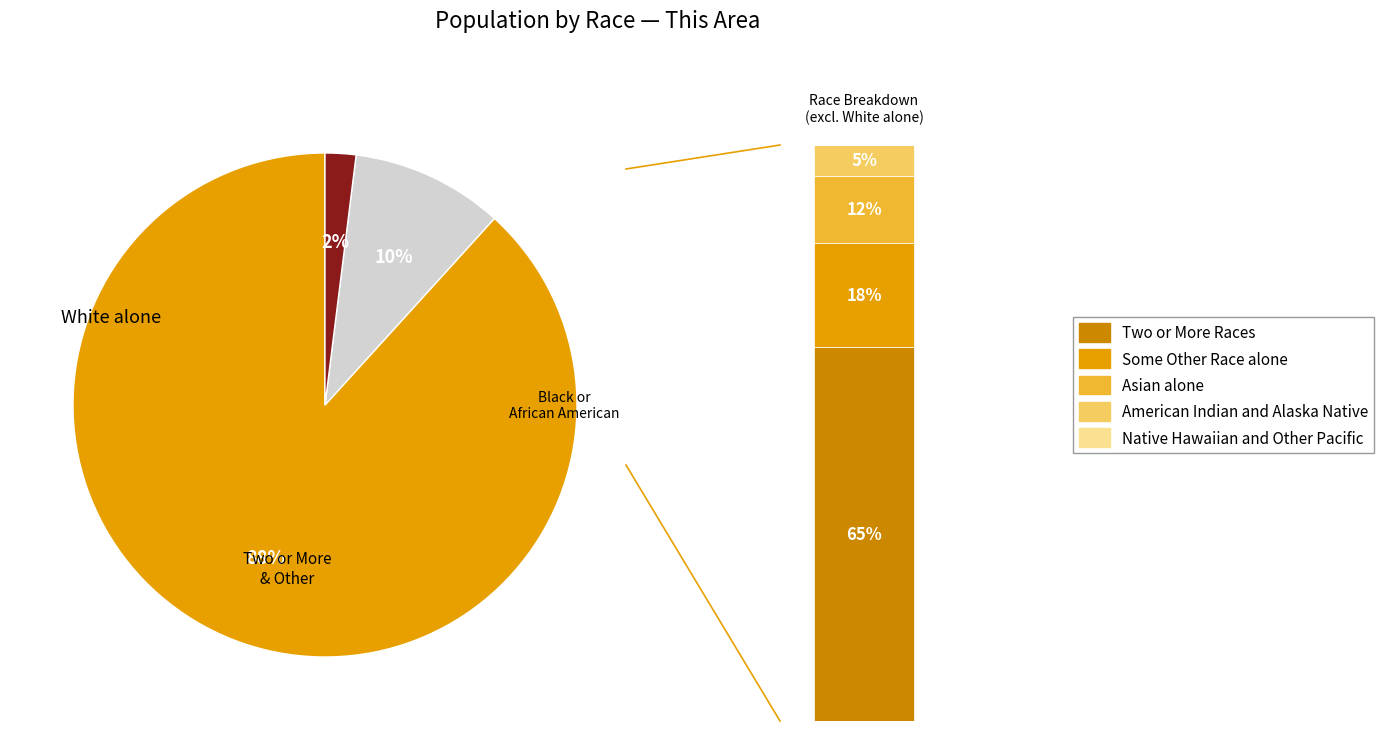

Is American Indian and Alaska Native the majority of the pie?

No